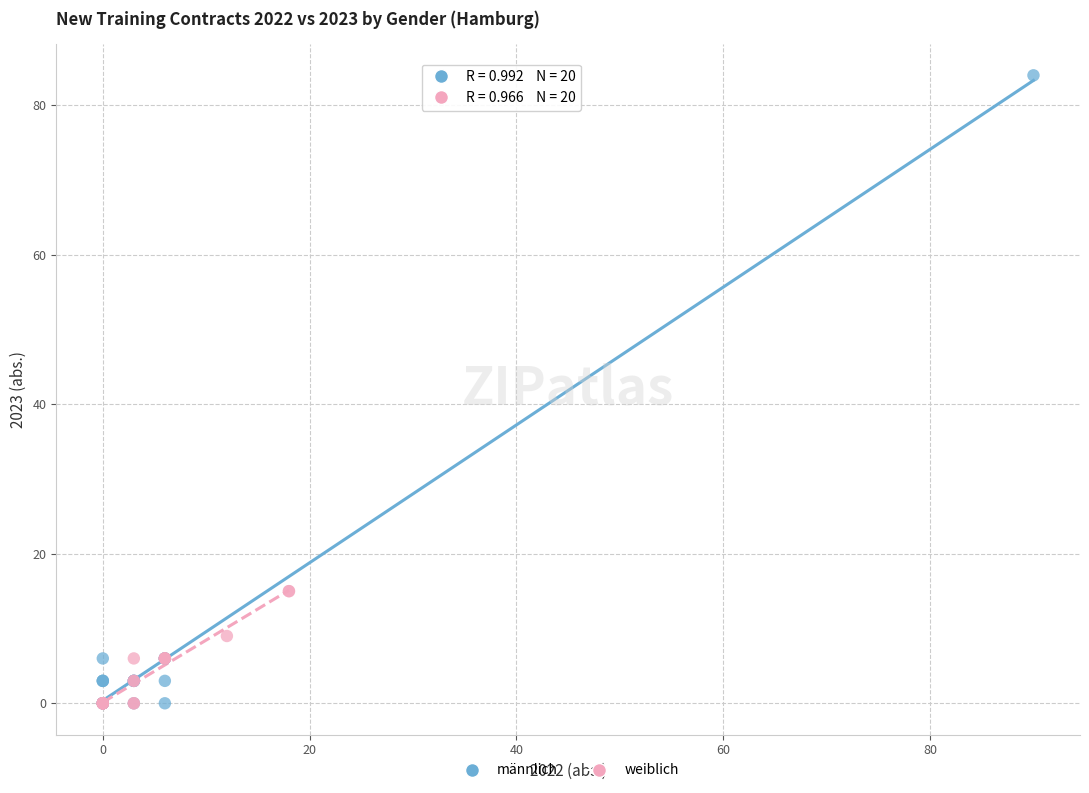

Which series contains the highest Y value?

männlich